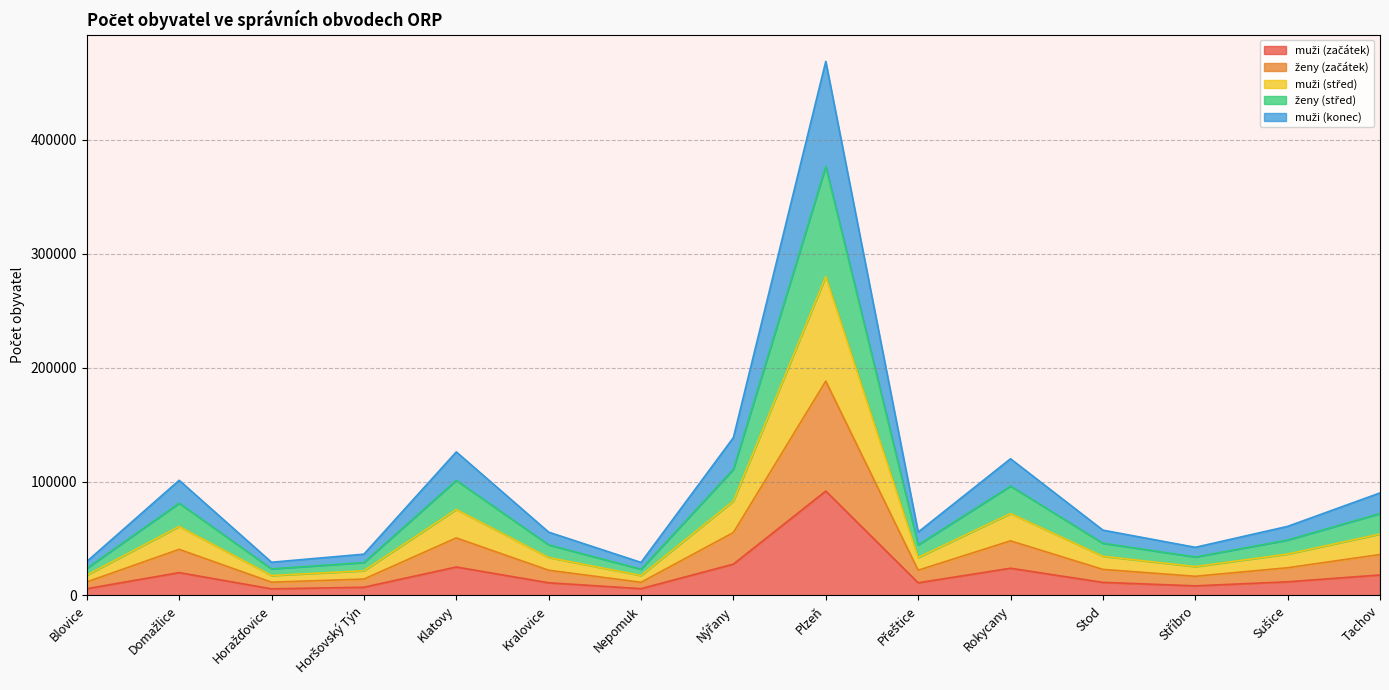

True or false: muži (konec) has a value of 126077 at Klatovy.

True